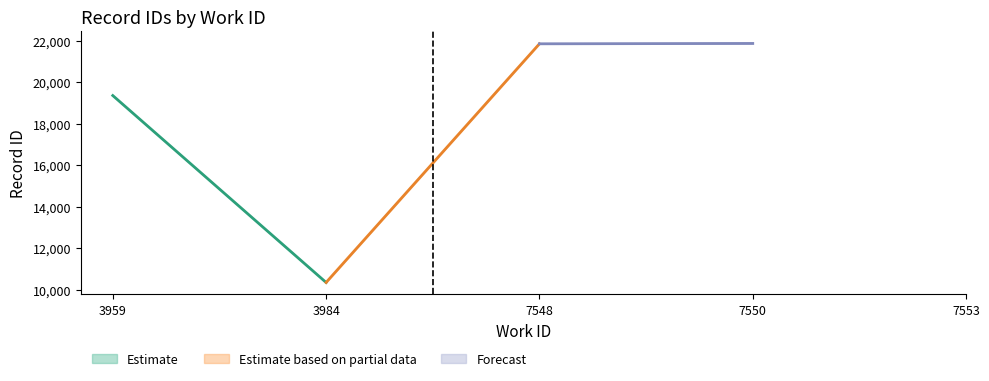

True or false: there are more than 1 points higher than both neighbors.

False